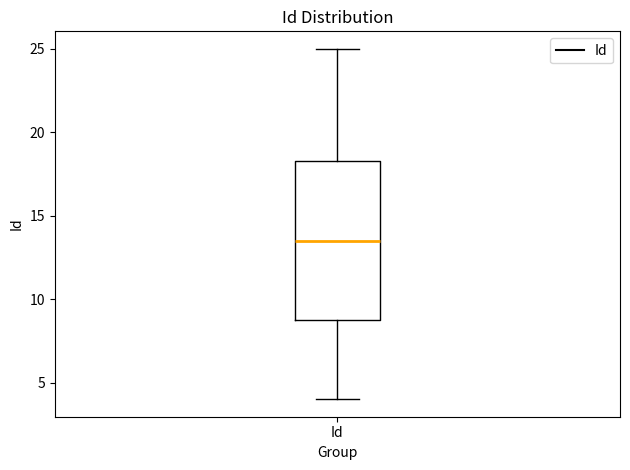

Transcribe this box plot: give where the median line is, the range the box spans, and where the two whiskers end, as read against the y-axis. The values are not printed on the chart, so give them approximately, as read against the axis.

median 13.5, box 9.0 to 18.5, whiskers 4.0 to 25.0